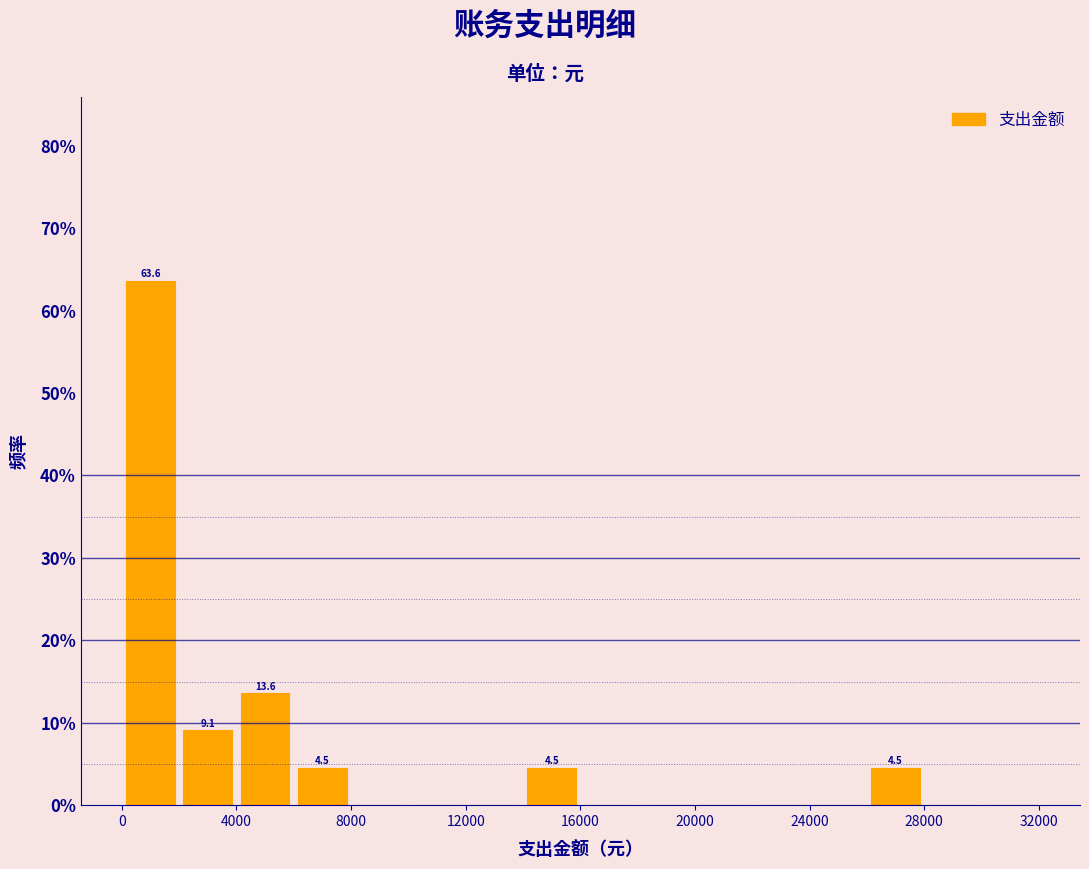

Which range on the x-axis has the tallest bar?

0 to 2000